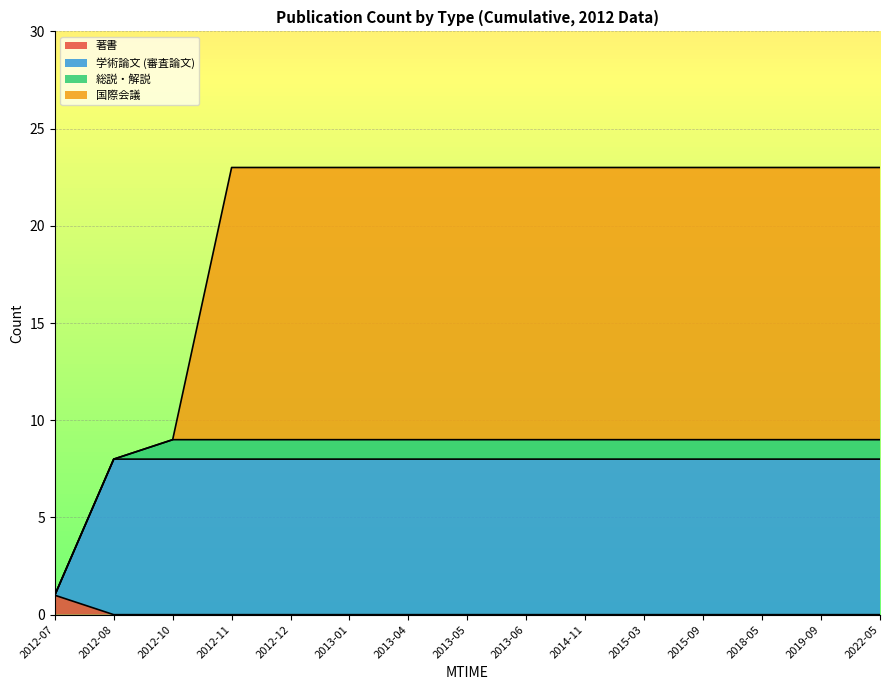

What is the total value across all series at 2012-08?

8